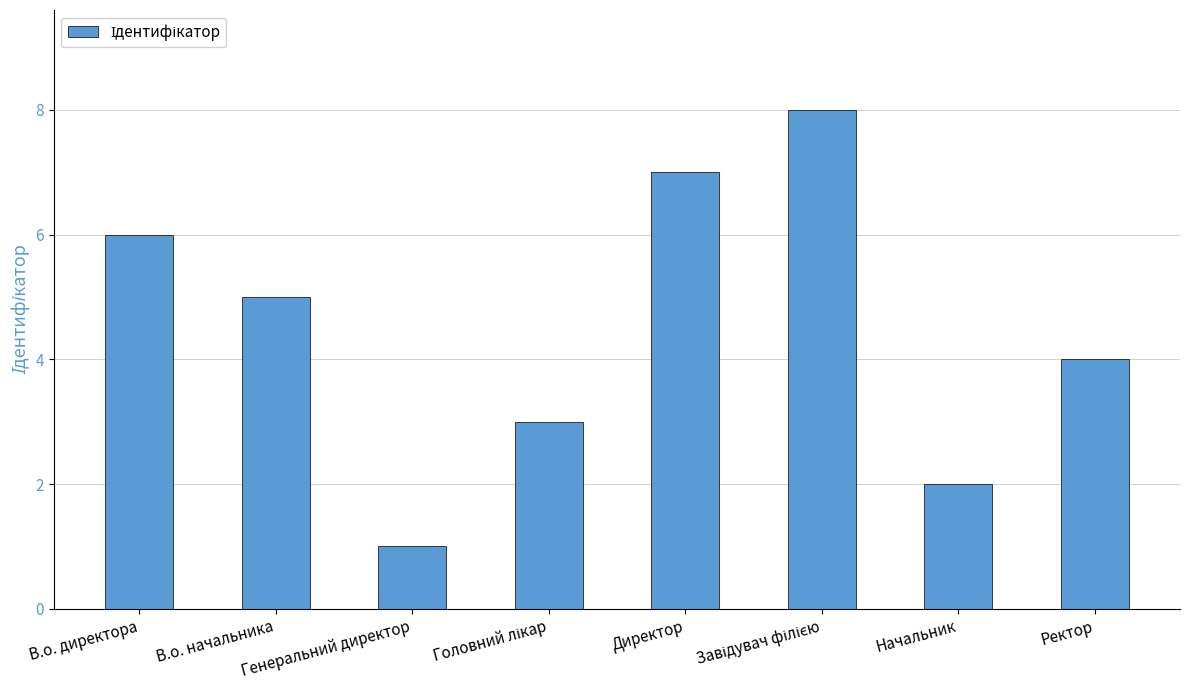

What is the label of the 1st bar from the right?

Ректор